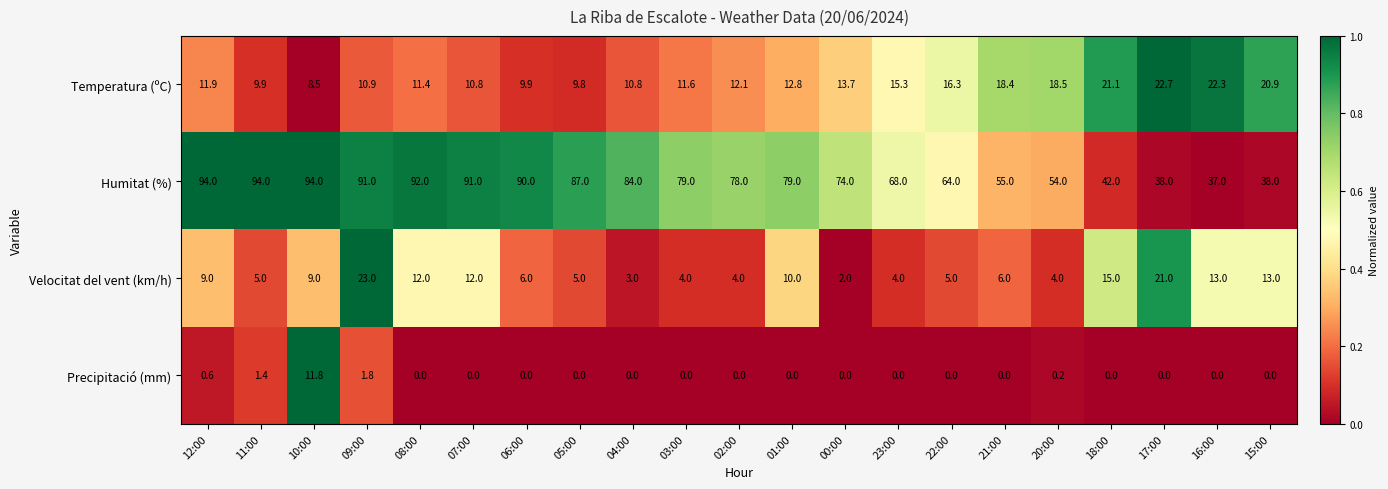

What is the difference between the maximum and minimum values in the Humitat (%) series?

57.0